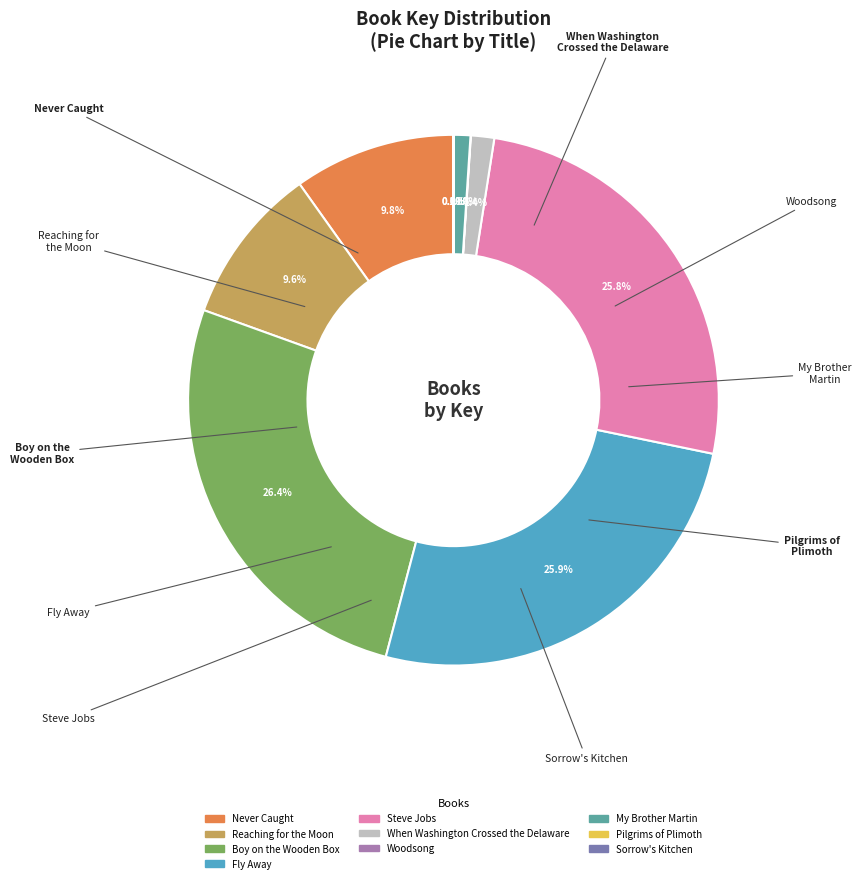

Is there a majority slice in this chart?

No